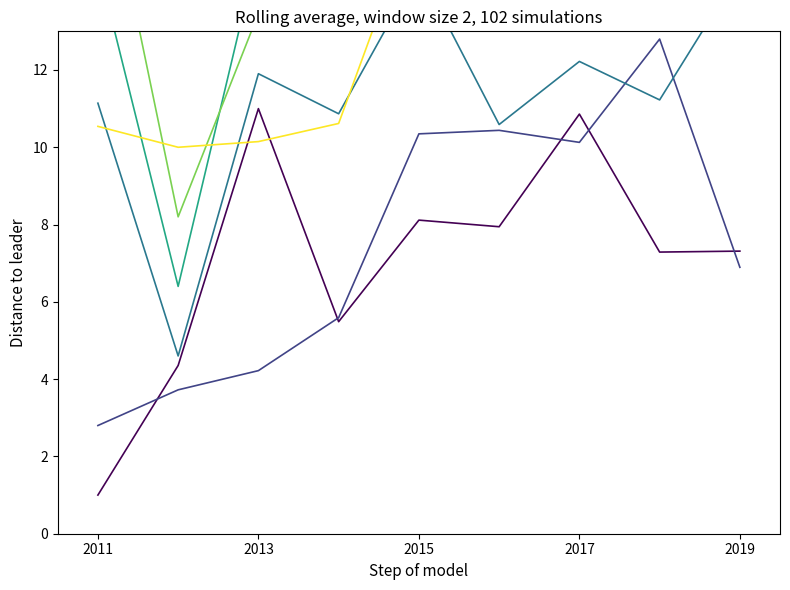

How many values in the 府内総資本形成 series exceed 11?

6